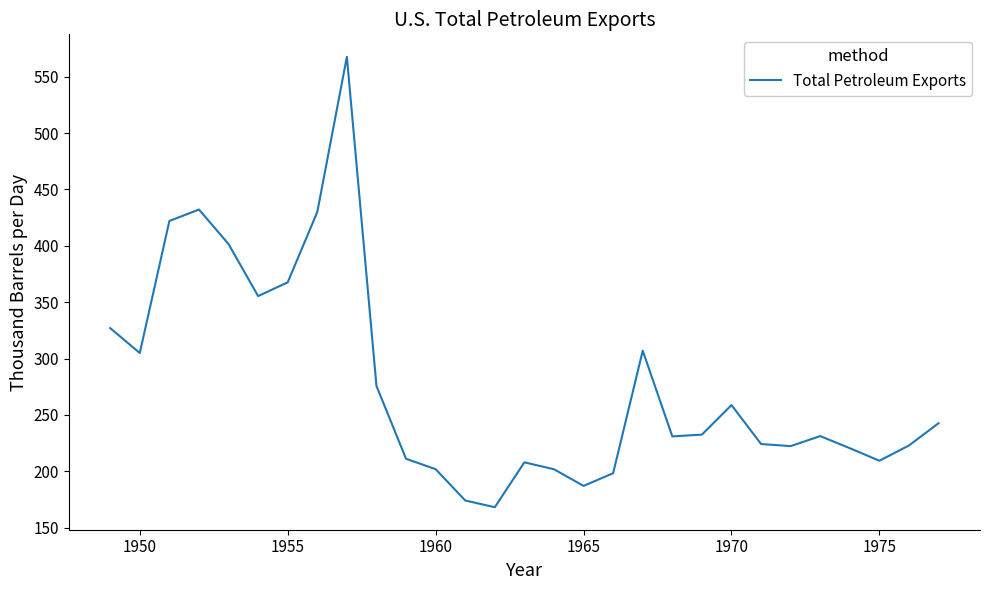

What is the minimum value shown in the chart?

168.2